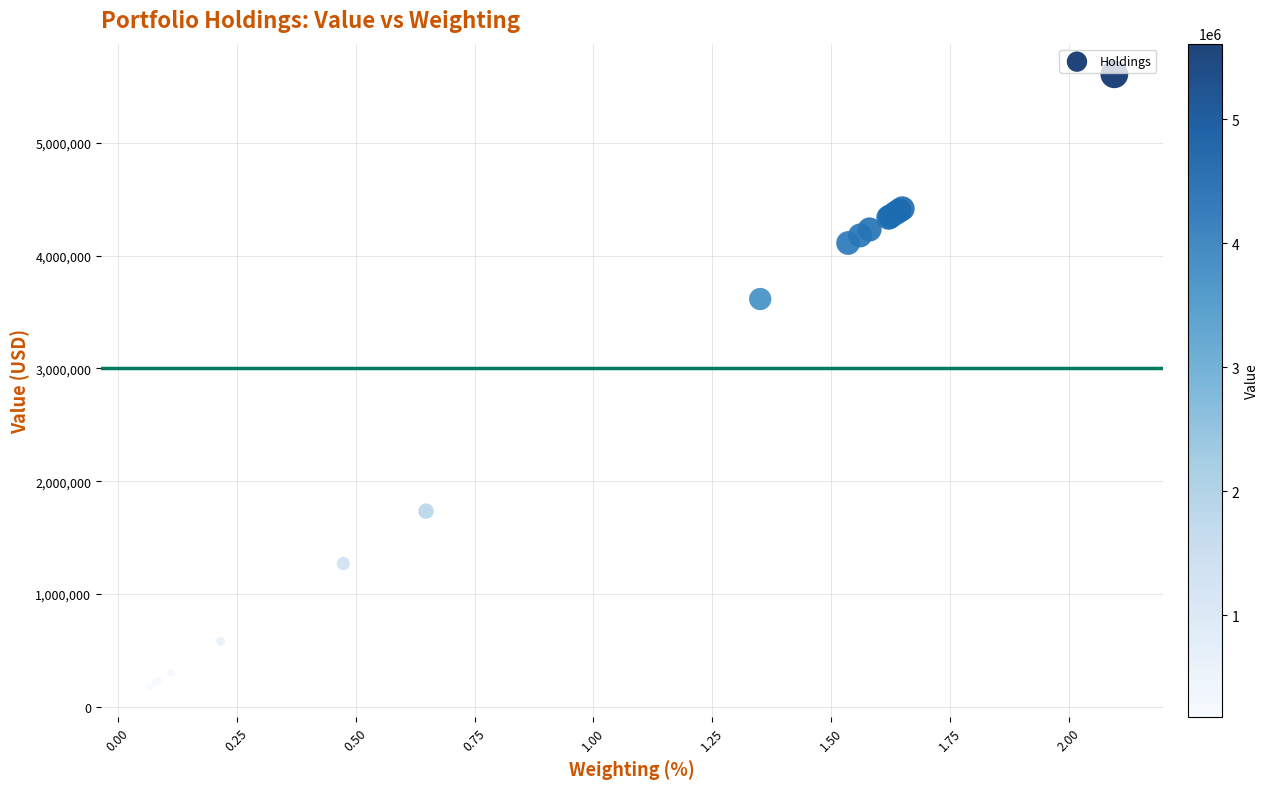

What Y value in the scatter plot is closest to 2893000?

3616000